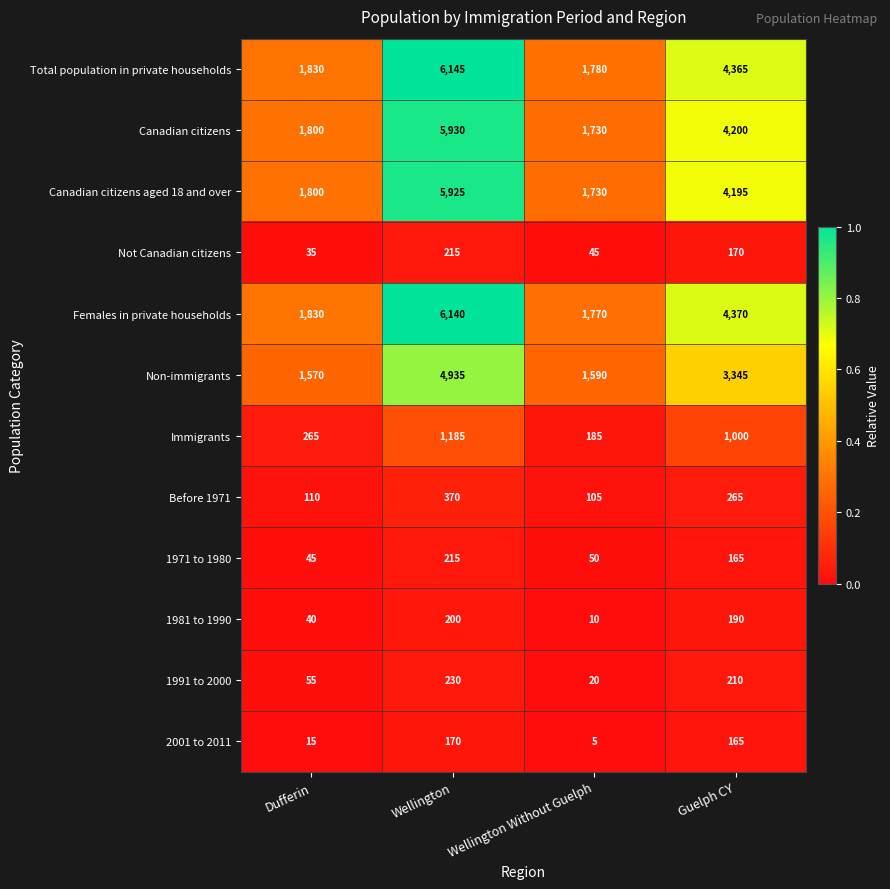

Which label corresponds to the largest value in the chart?

Wellington